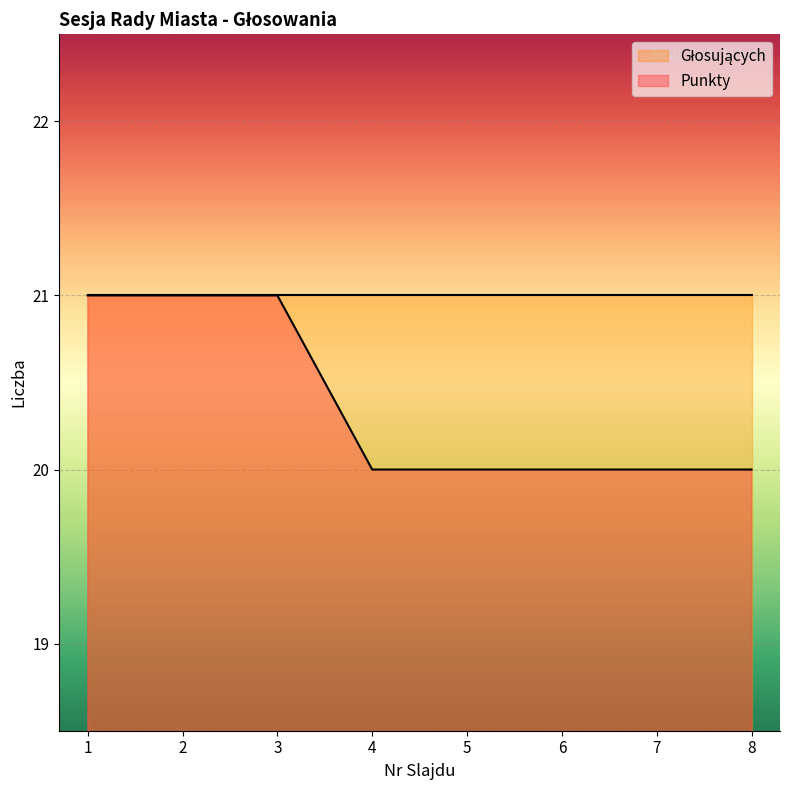

The chart shows a value of 31 at 1. True or false?

False